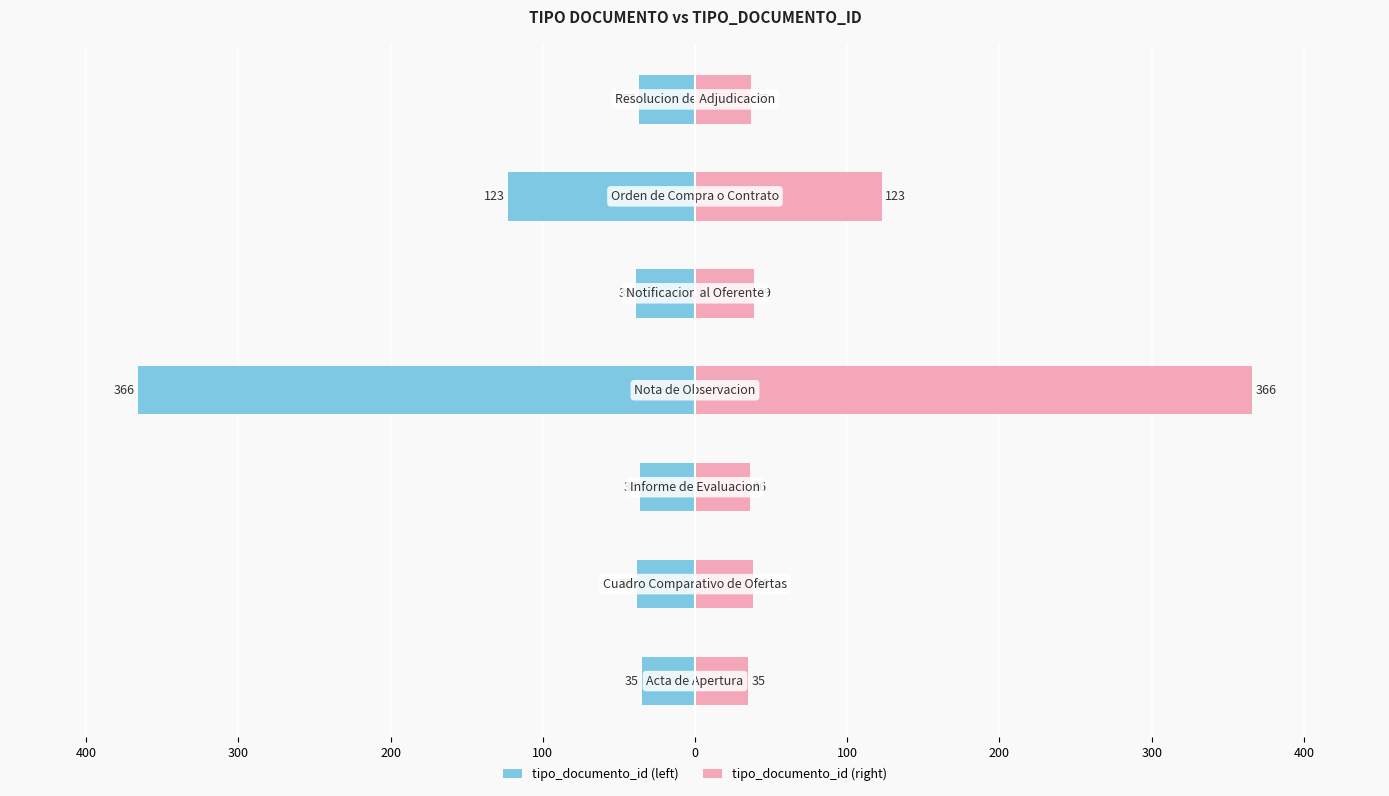

Reading left to right, extract all data points from this chart.

tipo_documento_id (left): -35	-38	-36	-366	-39	-123	-37
tipo_documento_id (right): 35	38	36	366	39	123	37